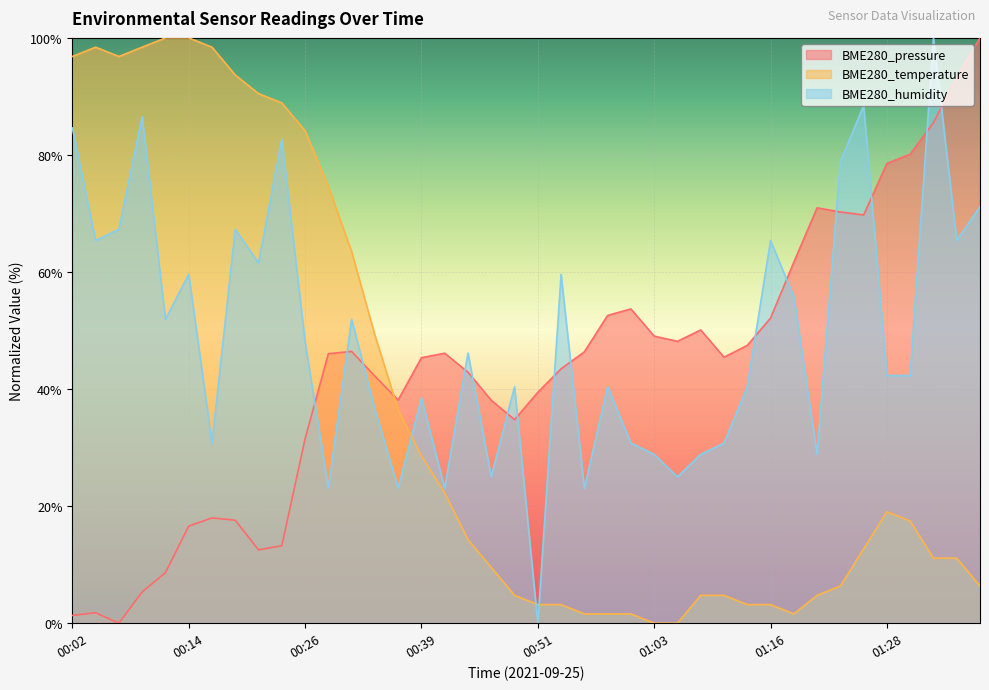

What is the sum of all BME280_humidity values?

1959.6